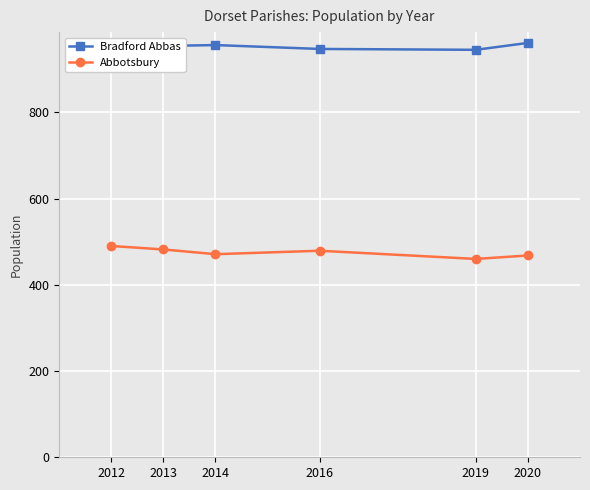

In Abbotsbury, how many points are lower than both neighbors (excluding endpoints)?

2